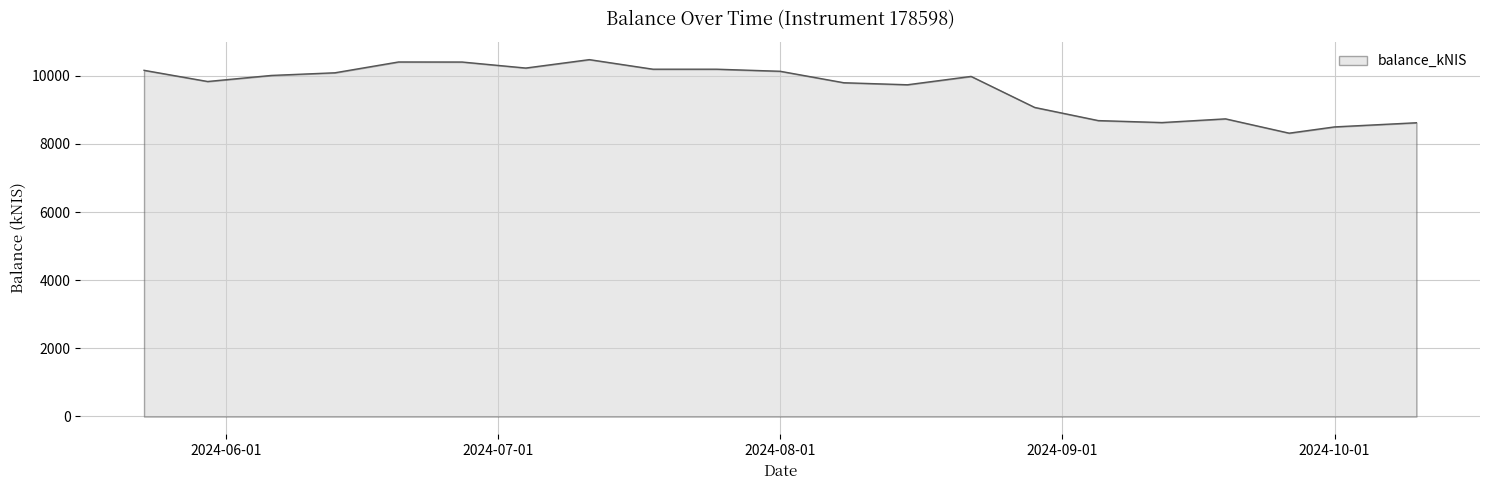

What is the maximum value shown in the chart?

10472.3